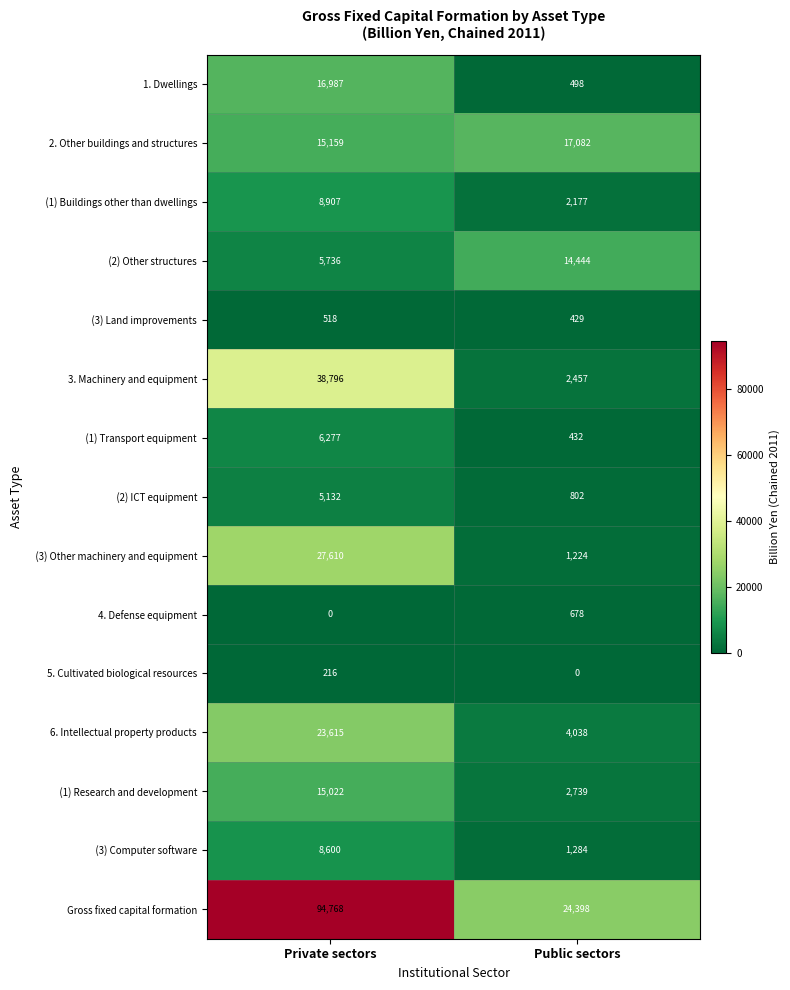

Is it true that 3. Machinery and equipment equals 38796 at Private sectors?

True